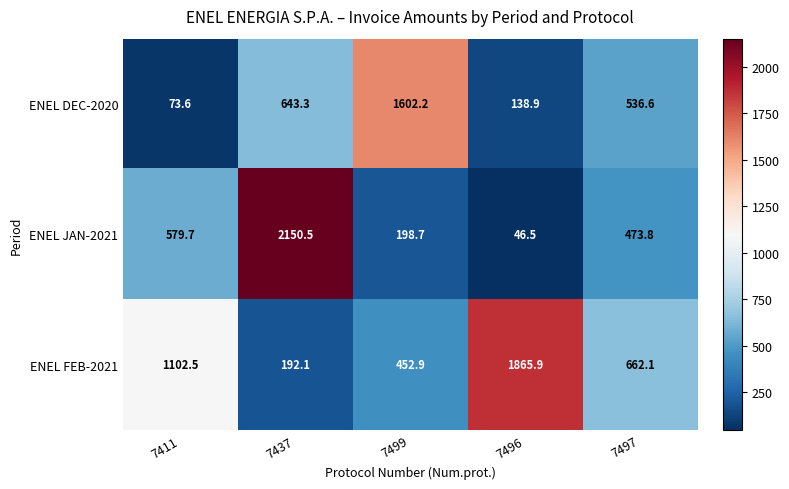

What is the approximate value of ENEL FEB-2021 at 7499?

452.9